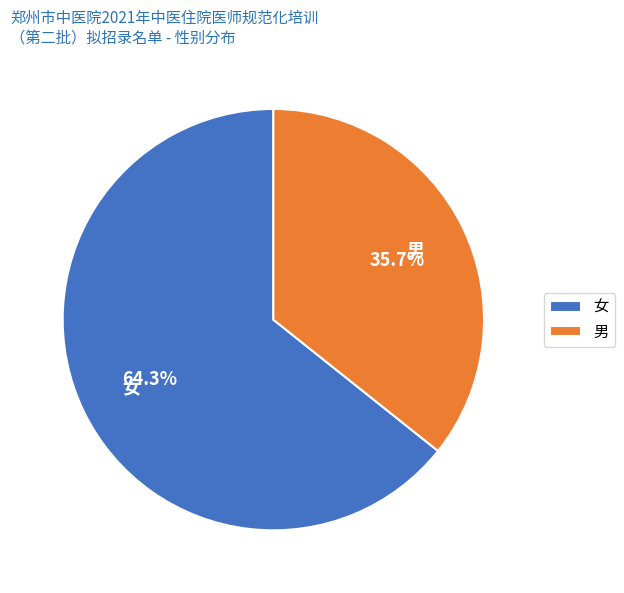

True or false: 女 accounts for 54% of the total.

False